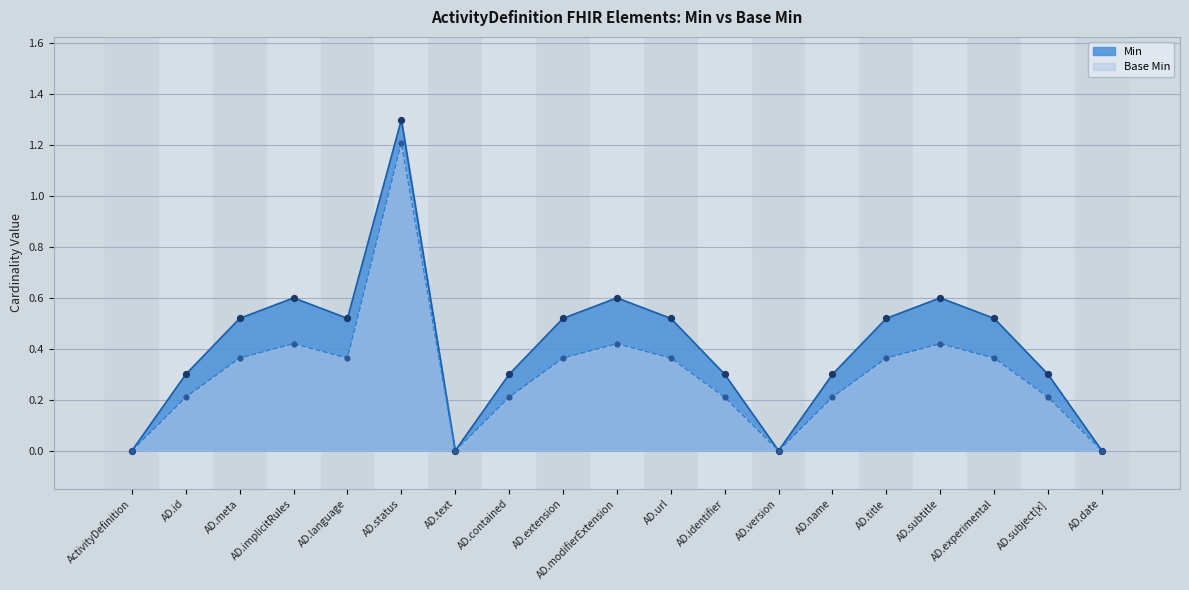

At which category is the sum across all series the highest?

AD.status